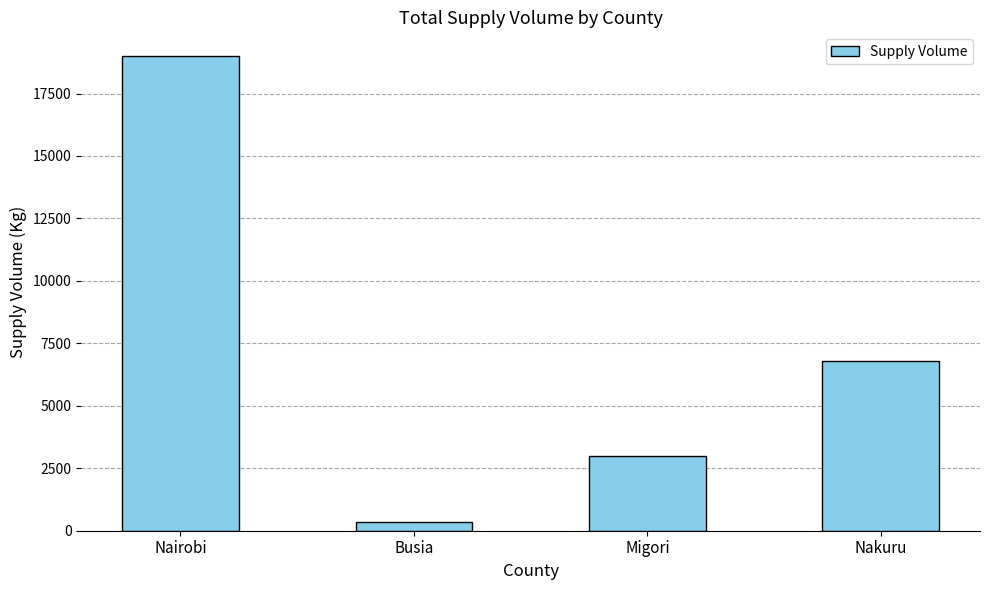

True or false: the data shows 3000 at Migori.

True